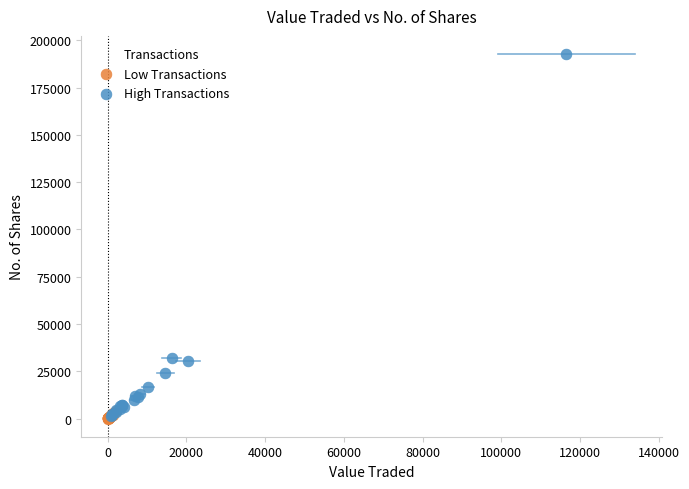

Which series contains the highest Y value?

High Transactions